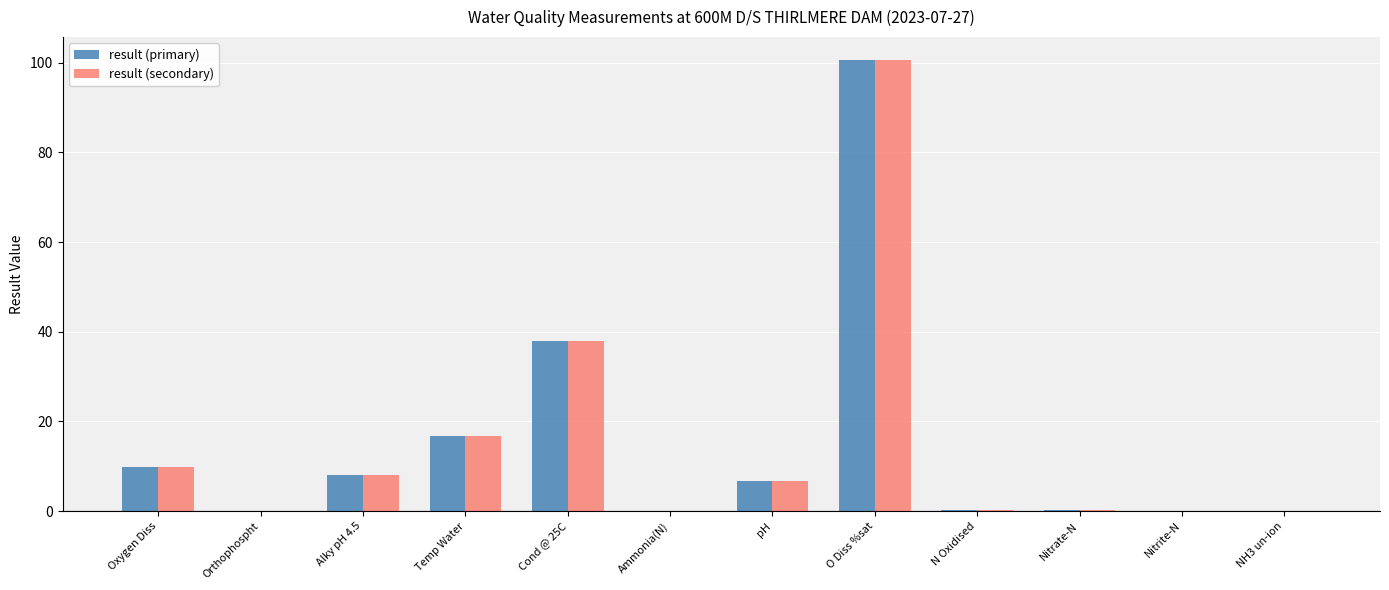

What is the highest value of the result (primary) series?

100.7